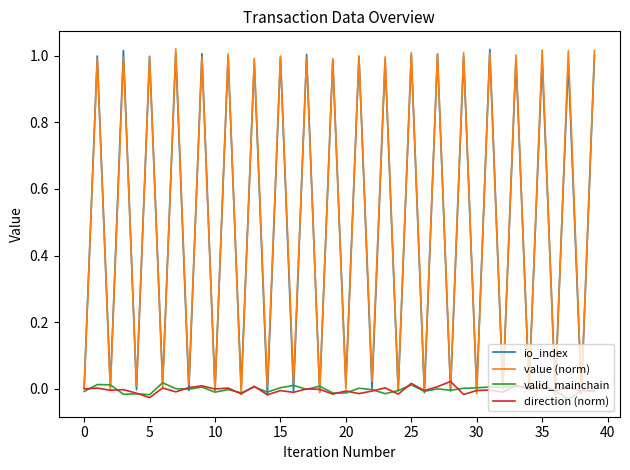

In io_index, how many points are lower than both neighbors (excluding endpoints)?

19